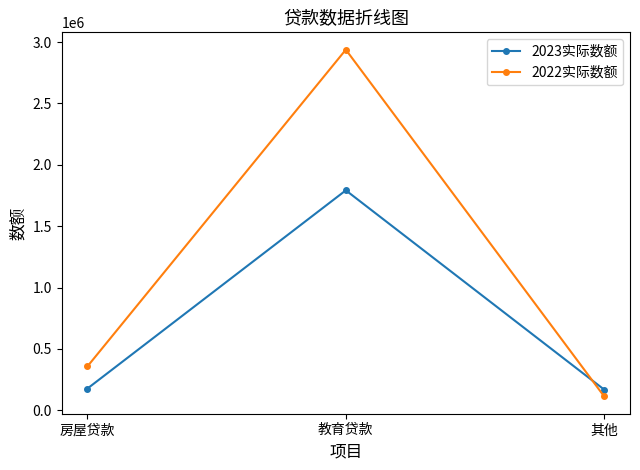

Which series has the widest spread of values?

2022实际数额